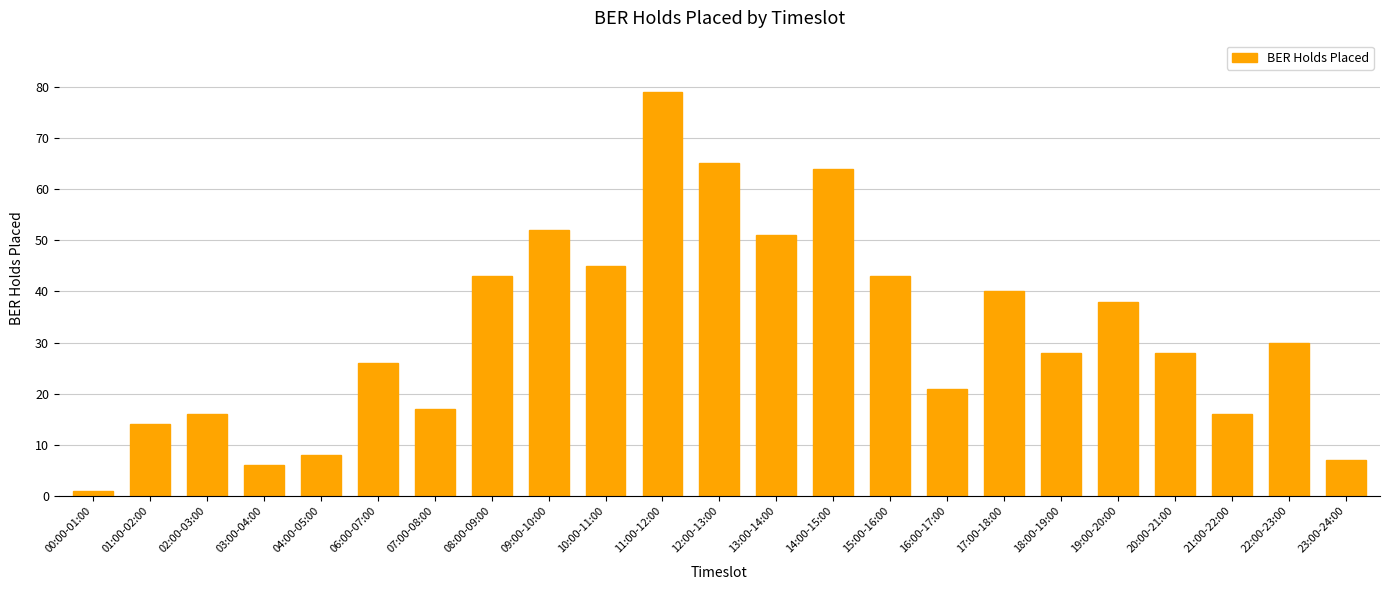

What position from the right is 15:00-16:00?

9